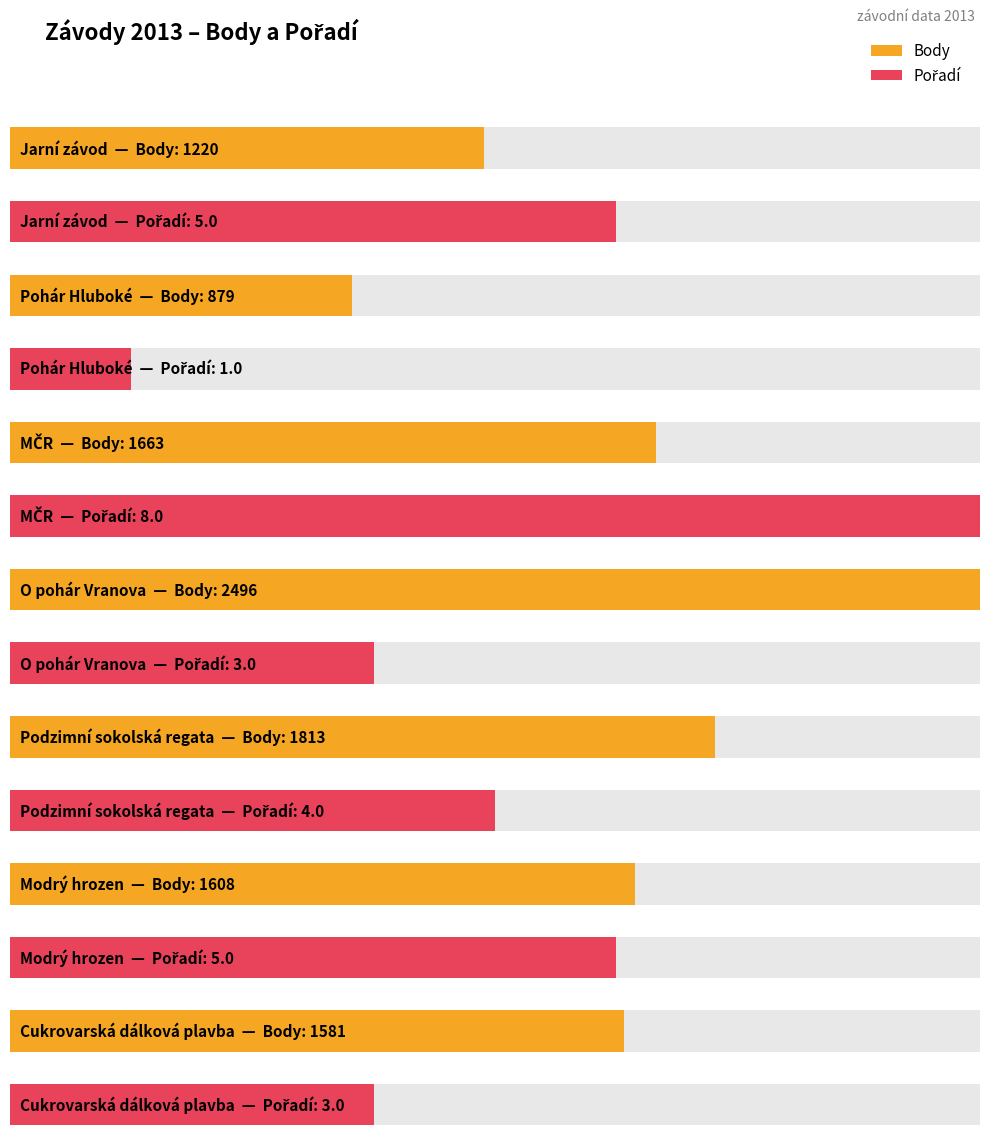

How many data points in Body are above 1608?

3